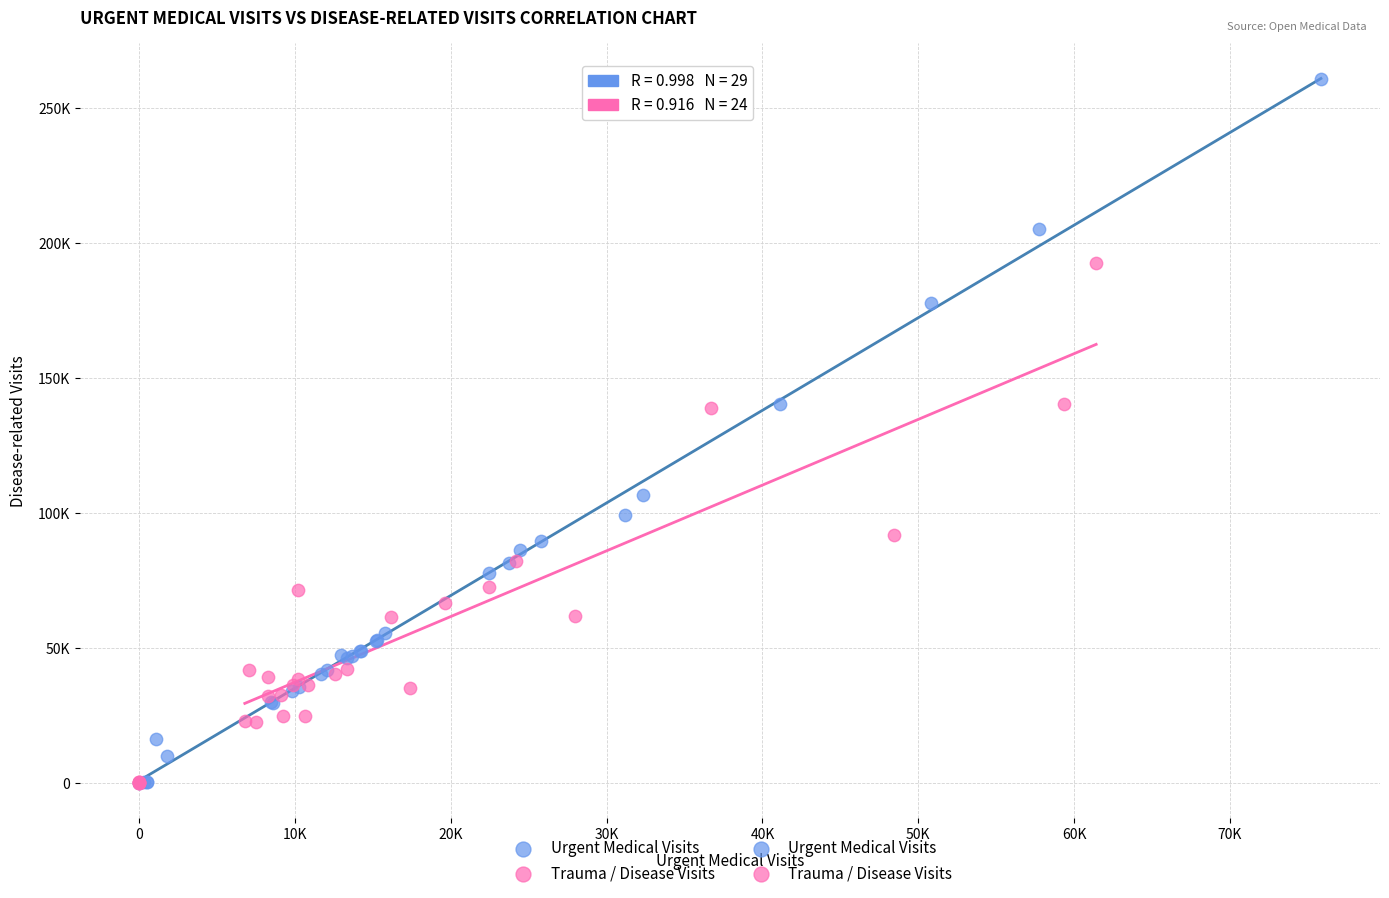

Which series reaches the maximum Y coordinate?

Urgent Medical Visits